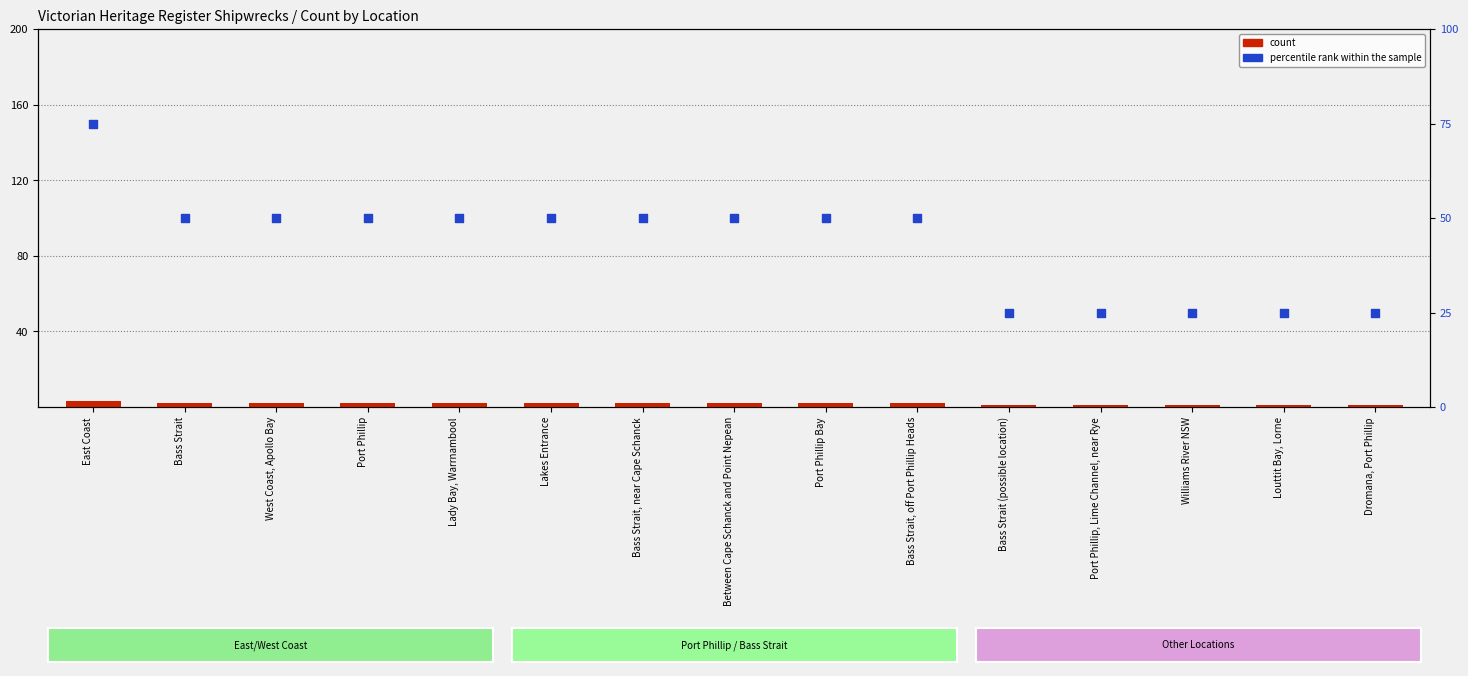

Which series contains the lowest Y value?

count